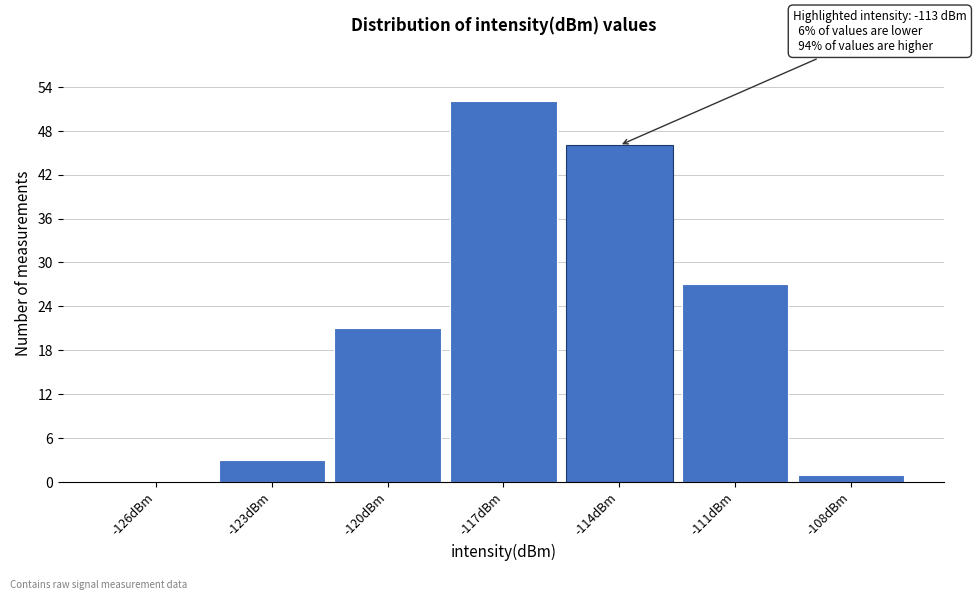

Reading left to right, what are all the values shown in this chart?

-126dBm=0	-123dBm=3	-120dBm=21	-117dBm=52	-114dBm=46	-111dBm=27	-108dBm=1